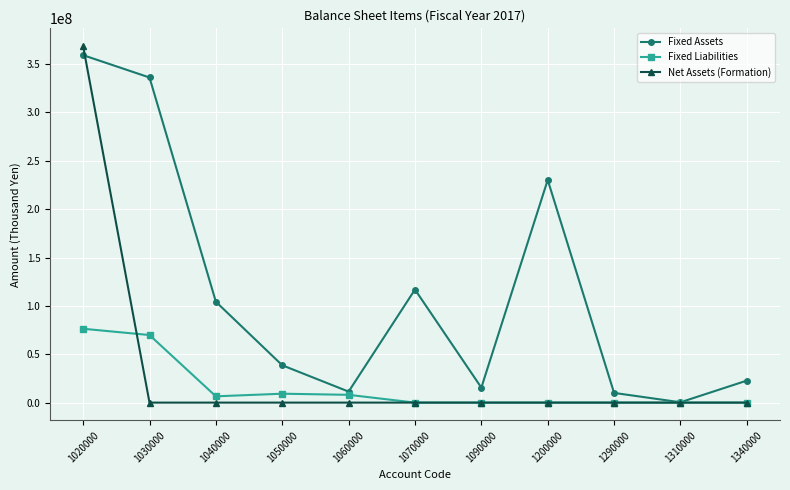

Which category has the highest value in the Fixed Liabilities series?

1020000